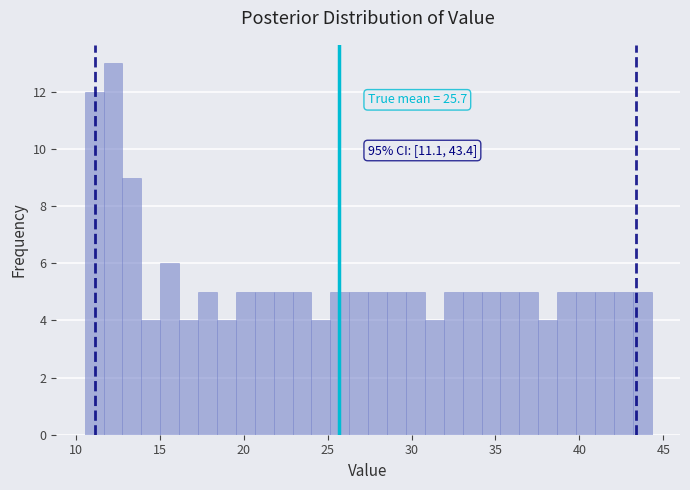

Read against the x-axis, roughly where is the centre of the tallest bar?

12.0